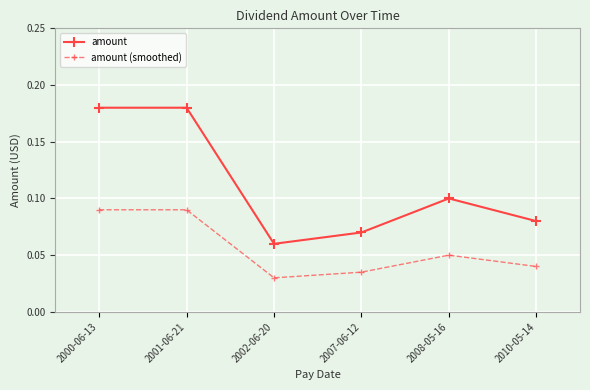

Which series changed the most between 2001-06-21 and 2008-05-16?

amount